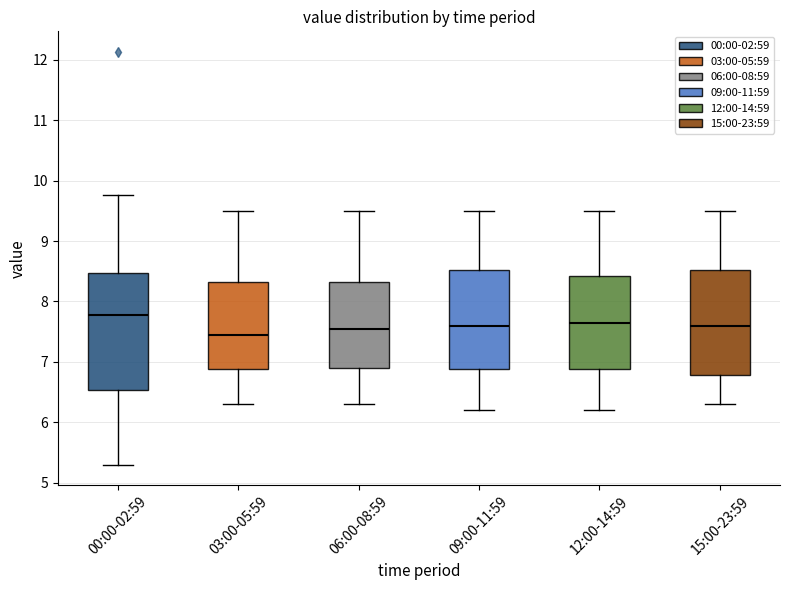

Reading left to right, transcribe this box plot: for each box, give where its median line is, the range the box spans, and where its two whiskers end, as read against the y-axis. The values are not printed on the chart, so give them approximately, as read against the axis.

00:00-02:59: median 7.8, box 6.5 to 8.5, whiskers 5.3 to 9.8
03:00-05:59: median 7.5, box 6.9 to 8.3, whiskers 6.3 to 9.5
06:00-08:59: median 7.6, box 6.9 to 8.3, whiskers 6.3 to 9.5
09:00-11:59: median 7.6, box 6.9 to 8.5, whiskers 6.2 to 9.5
12:00-14:59: median 7.7, box 6.9 to 8.4, whiskers 6.2 to 9.5
15:00-23:59: median 7.6, box 6.8 to 8.5, whiskers 6.3 to 9.5